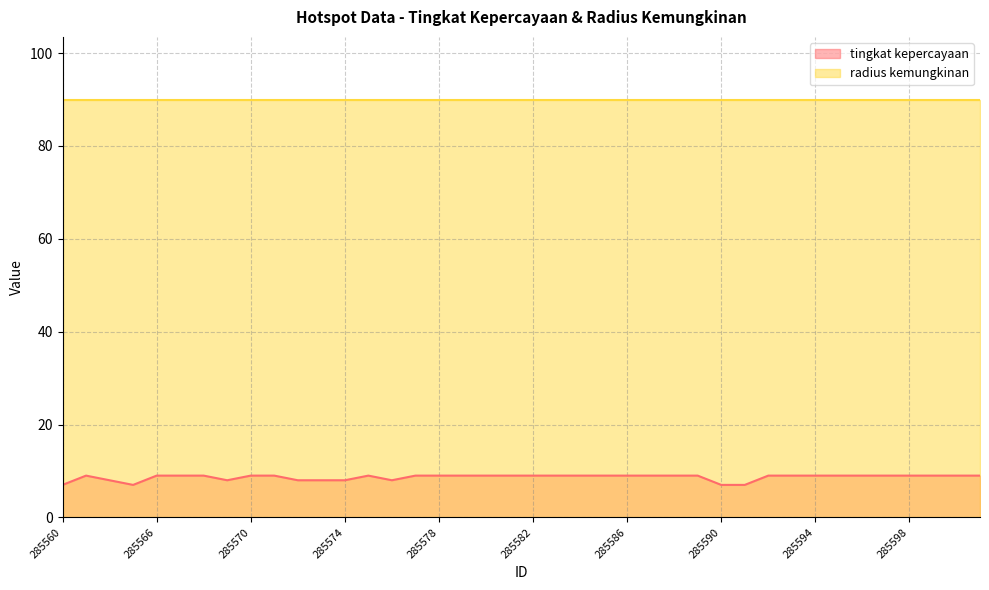

What is the approximate value at 285576?

8